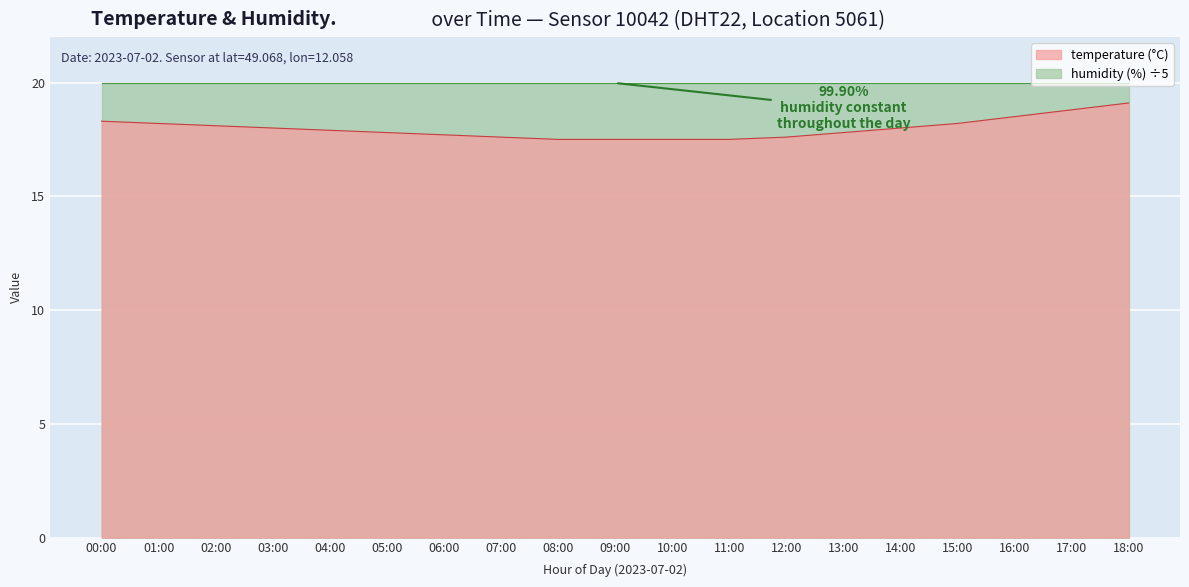

Is it true that the value at 08:00 is 23.6?

False